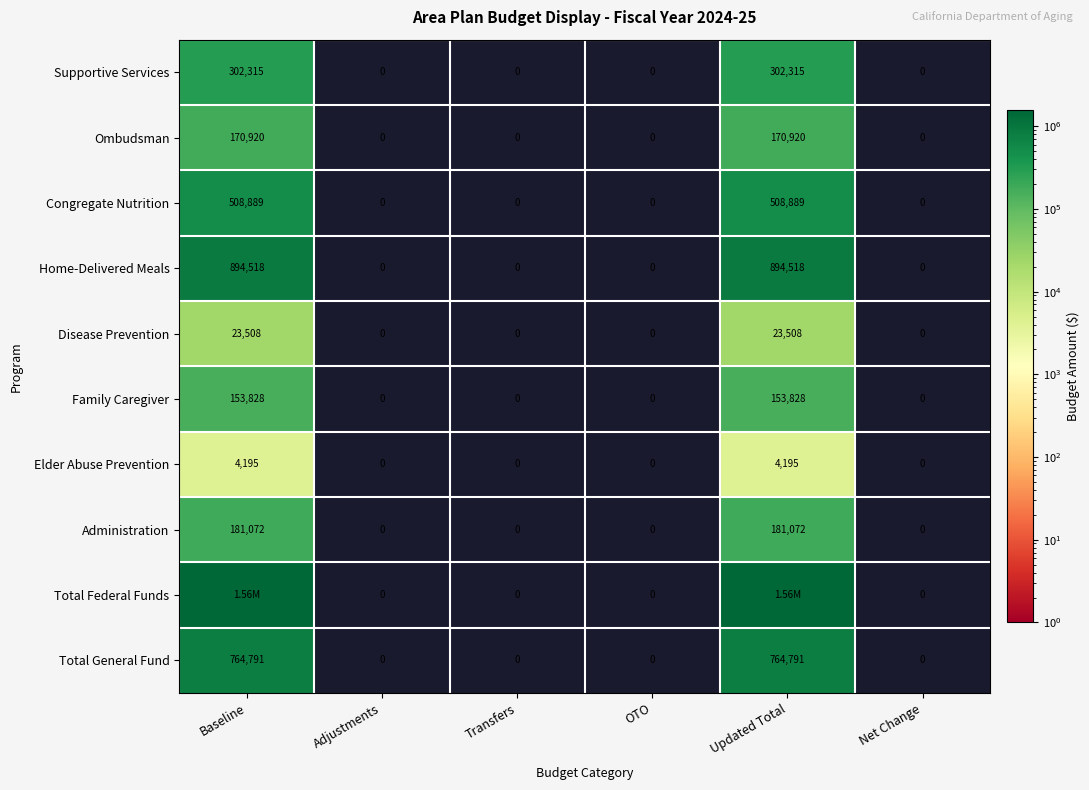

The value of Home-Delivered Meals at Net Change is 0. True or false?

True